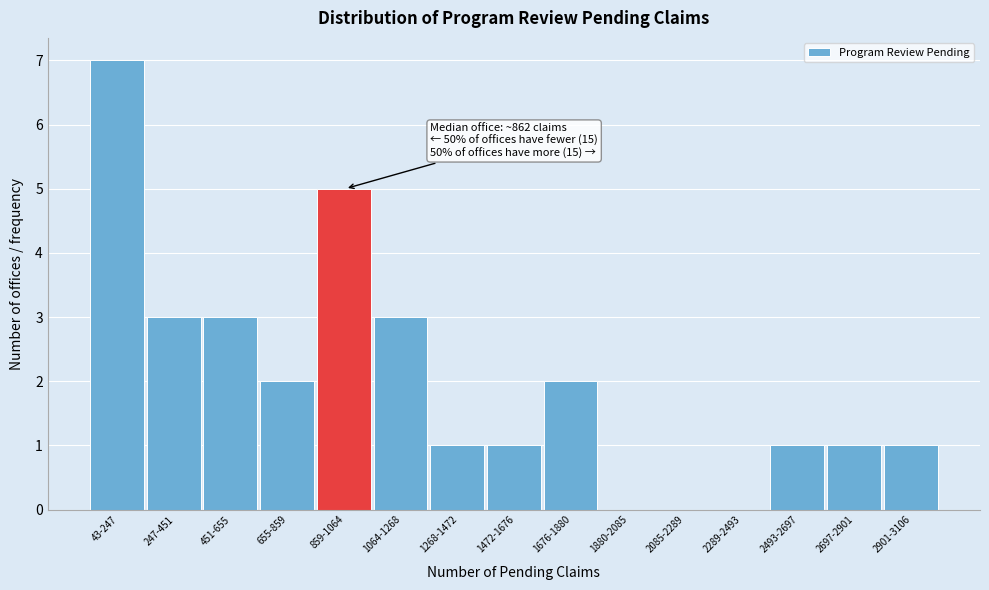

Reading left to right, transcribe all the data shown in this chart.

43-247=7	247-451=3	451-655=3	655-859=2	859-1064=5	1064-1268=3	1268-1472=1	1472-1676=1	1676-1880=2	1880-2085=0	2085-2289=0	2289-2493=0	2493-2697=1	2697-2901=1	2901-3106=1